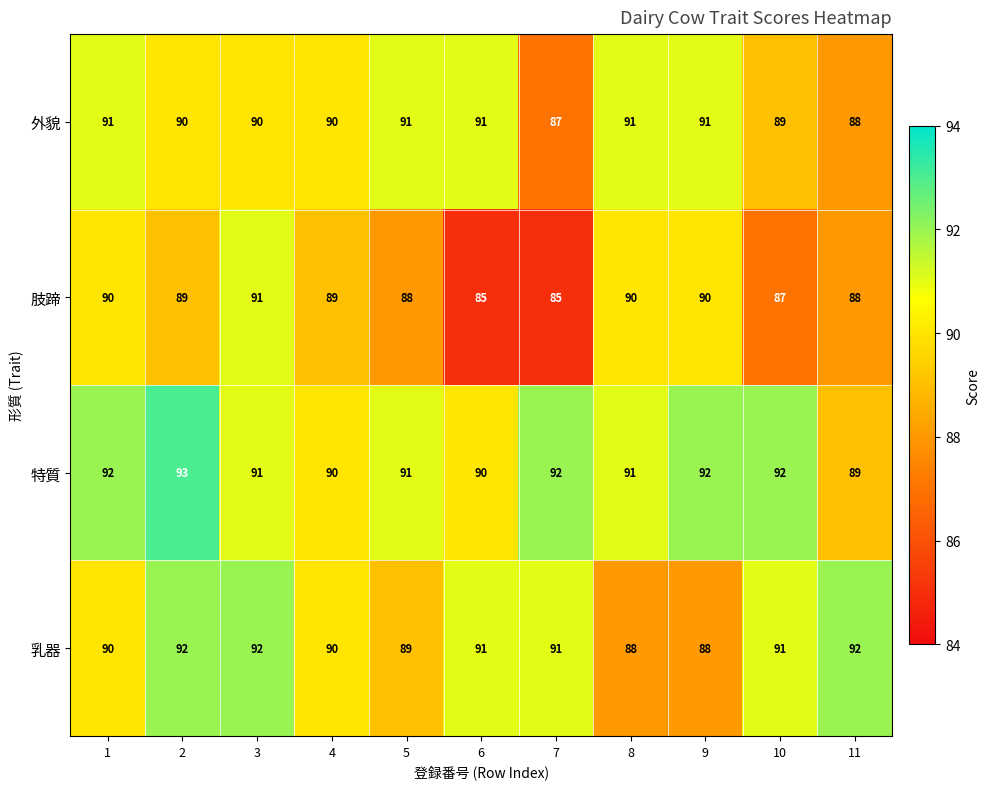

How many categories are shown in the chart?

11